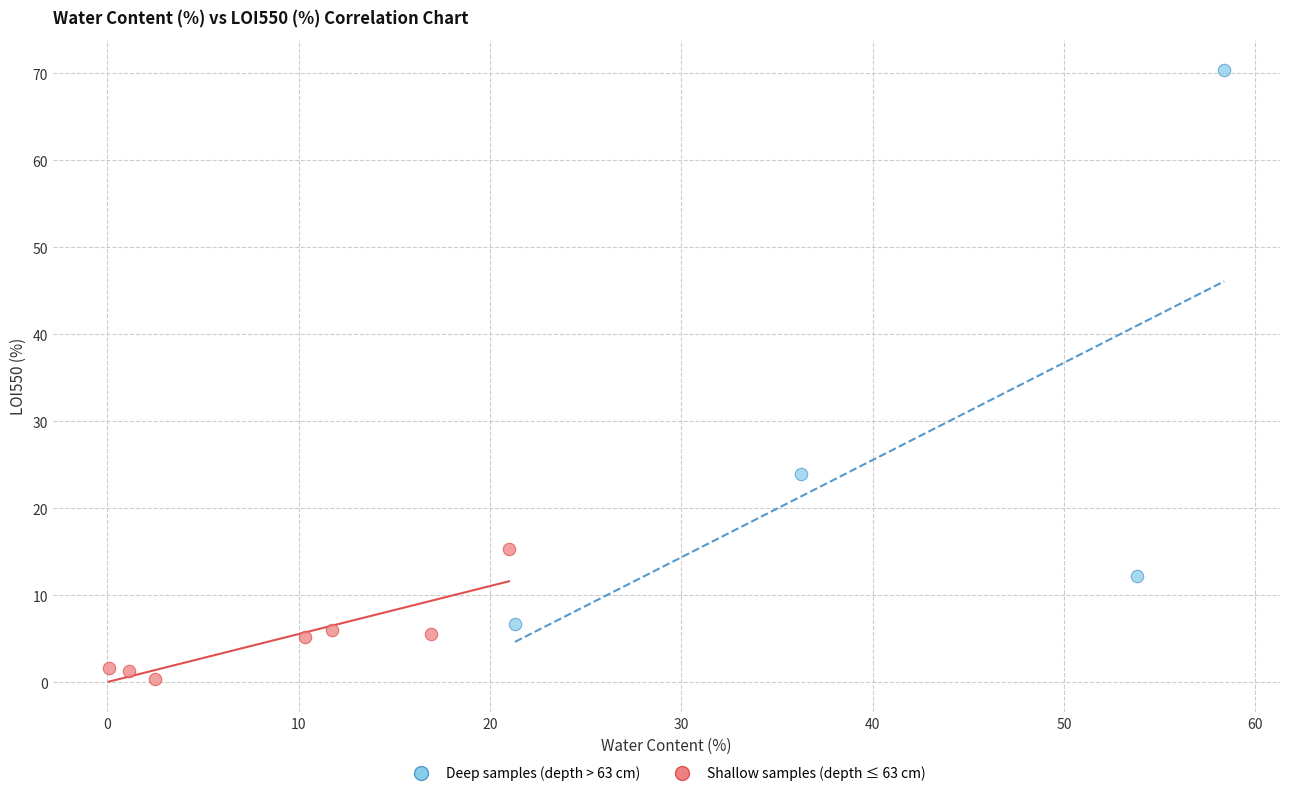

Which series reaches the minimum Y coordinate?

Shallow samples (depth ≤ 63 cm)